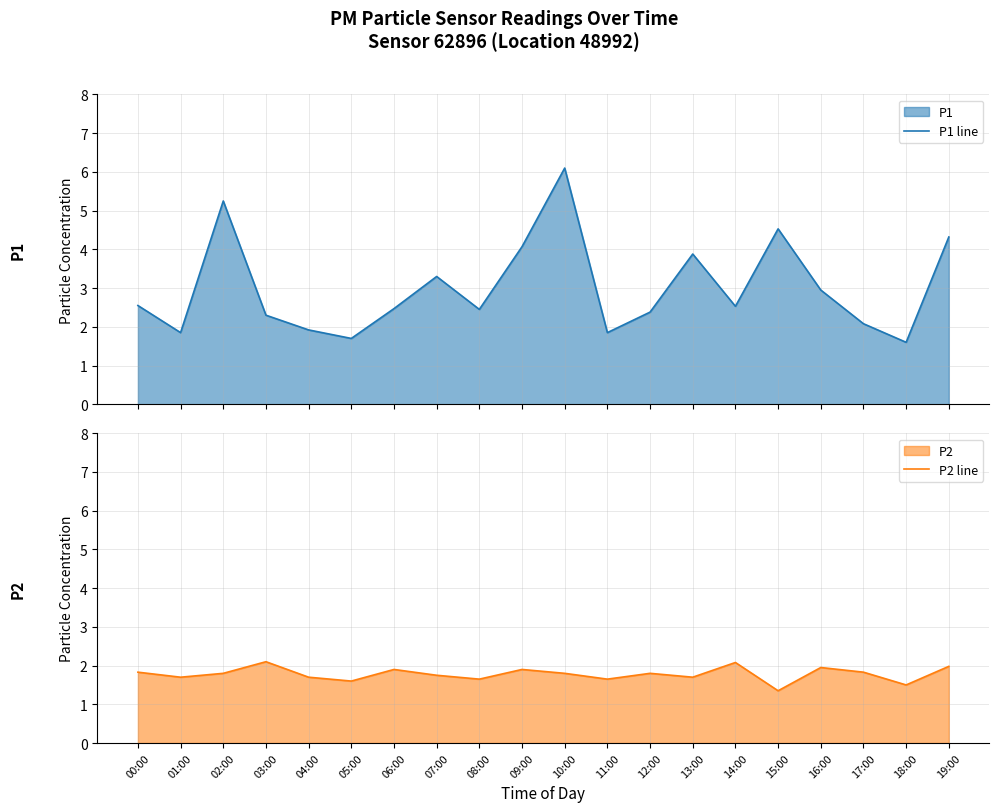

Reading right to left, transcribe all the data shown in this chart.

P1 line: 19:00=4.3	18:00=1.6	17:00=2.1	16:00=3.0	15:00=4.5	14:00=2.5	13:00=3.9	12:00=2.4	11:00=1.9	10:00=6.1	09:00=4.1	08:00=2.5	07:00=3.3	06:00=2.5	05:00=1.7	04:00=1.9	03:00=2.3	02:00=5.2	01:00=1.9	00:00=2.5
P2 line: 19:00=2.0	18:00=1.5	17:00=1.8	16:00=1.9	15:00=1.4	14:00=2.1	13:00=1.7	12:00=1.8	11:00=1.6	10:00=1.8	09:00=1.9	08:00=1.6	07:00=1.8	06:00=1.9	05:00=1.6	04:00=1.7	03:00=2.1	02:00=1.8	01:00=1.7	00:00=1.8